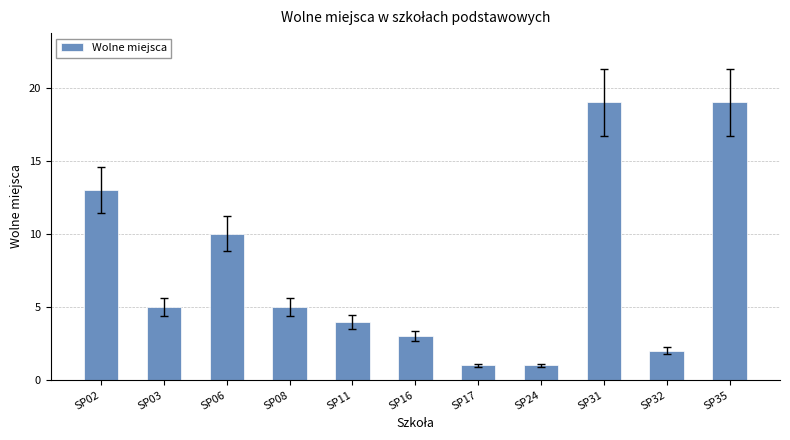

What is the maximum value shown in the chart?

19